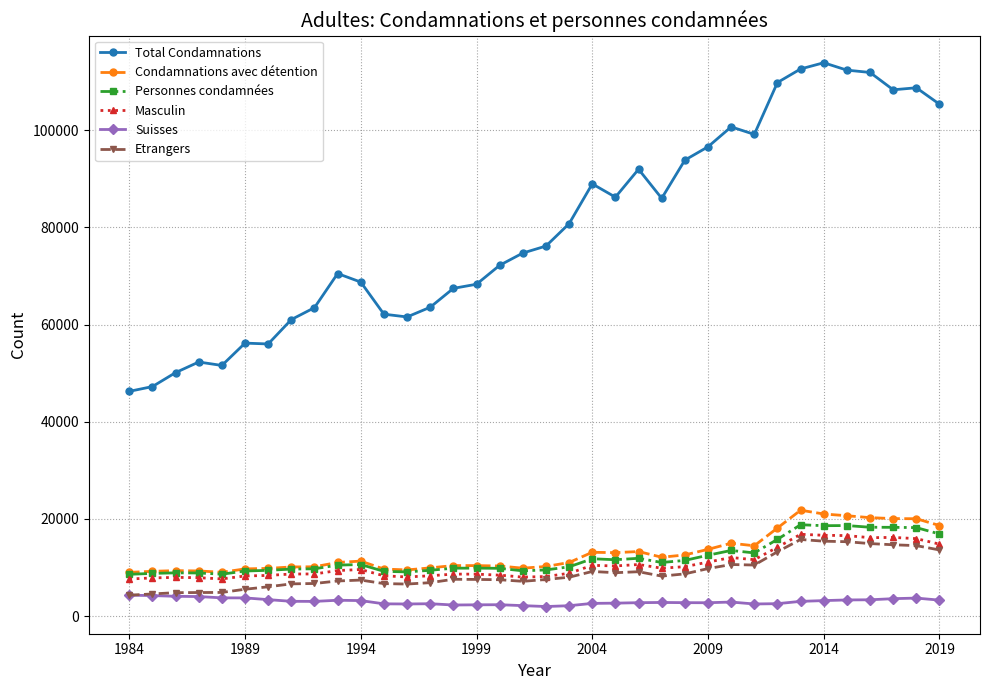

What is the value of the Suisses point at the 10th from the left?

3265